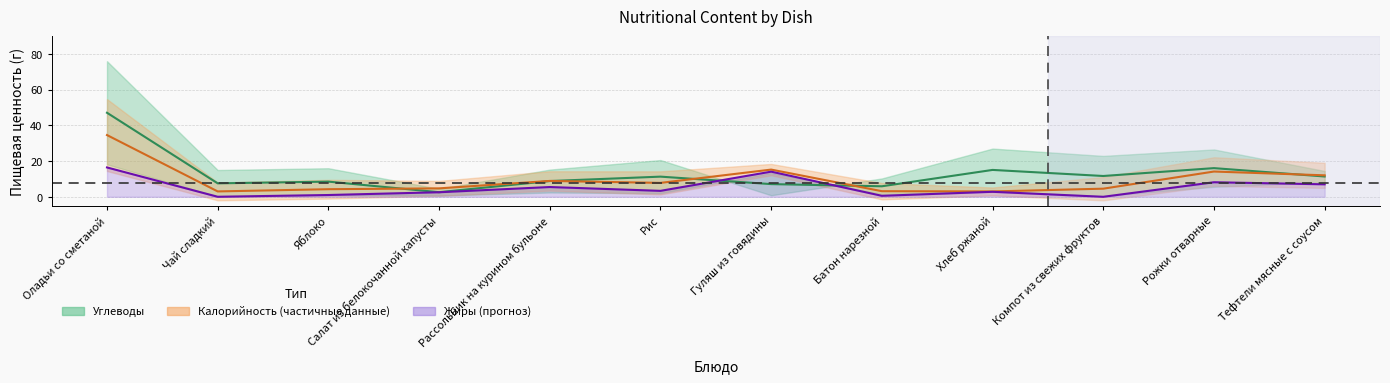

What position from the right is Батон нарезной?

5